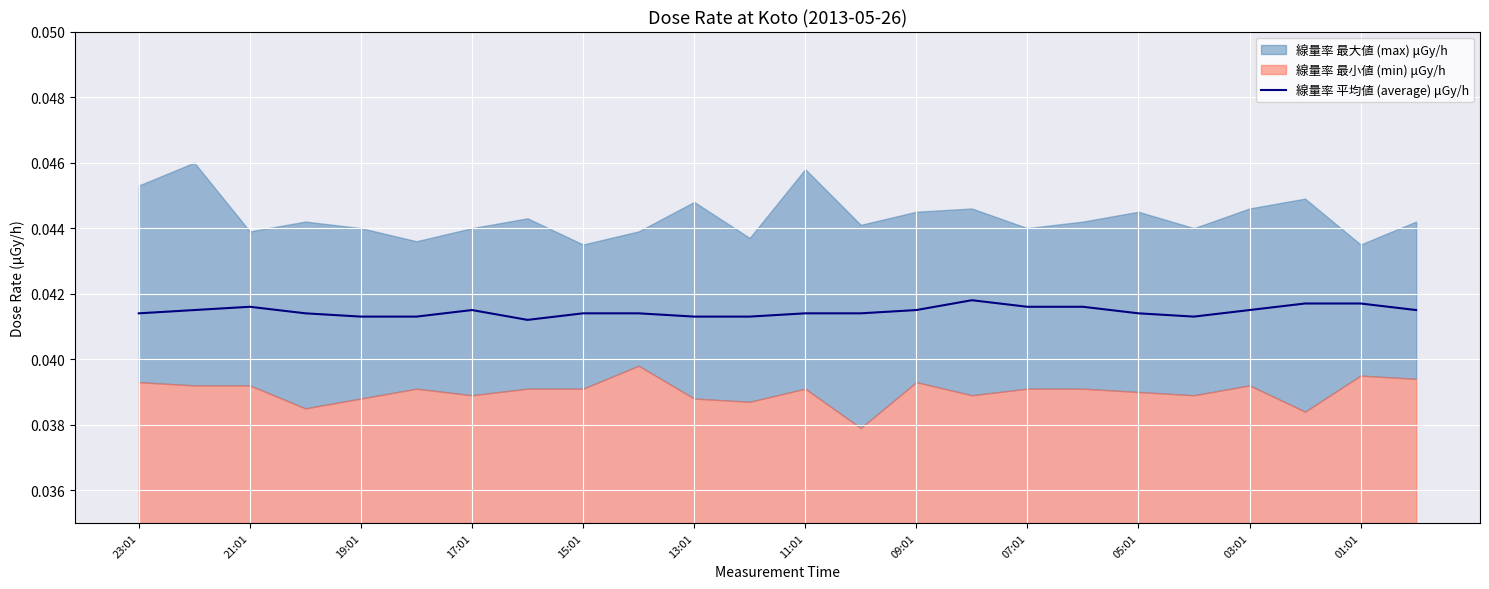

Is it true that 線量率 平均値 (average) μGy/h equals 0.1 at 15:01?

False